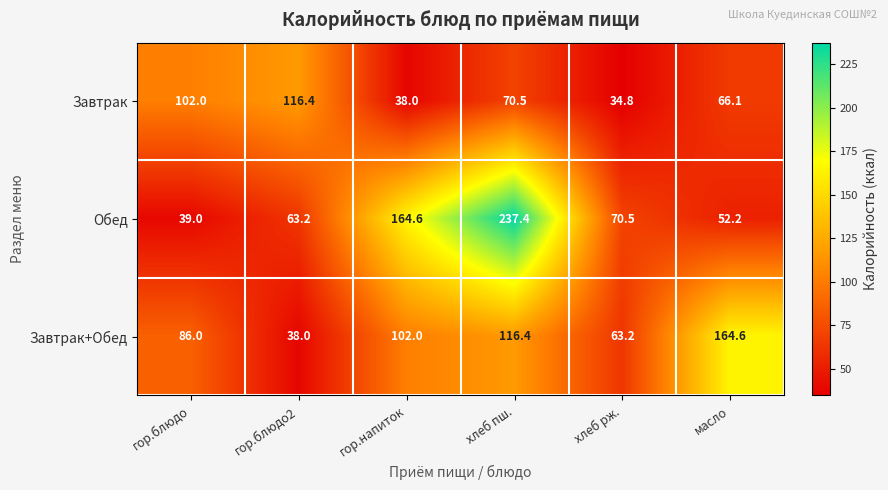

What is the sum of the Обед values at гор.блюдо and гор.блюдо2?

102.2